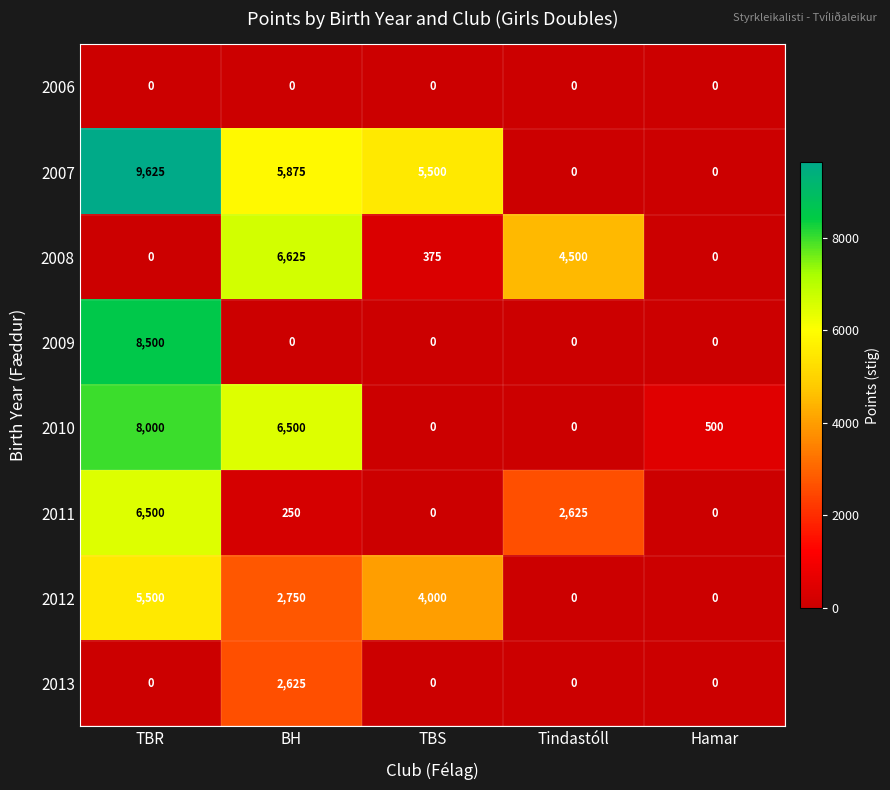

How many series are shown in this chart?

8